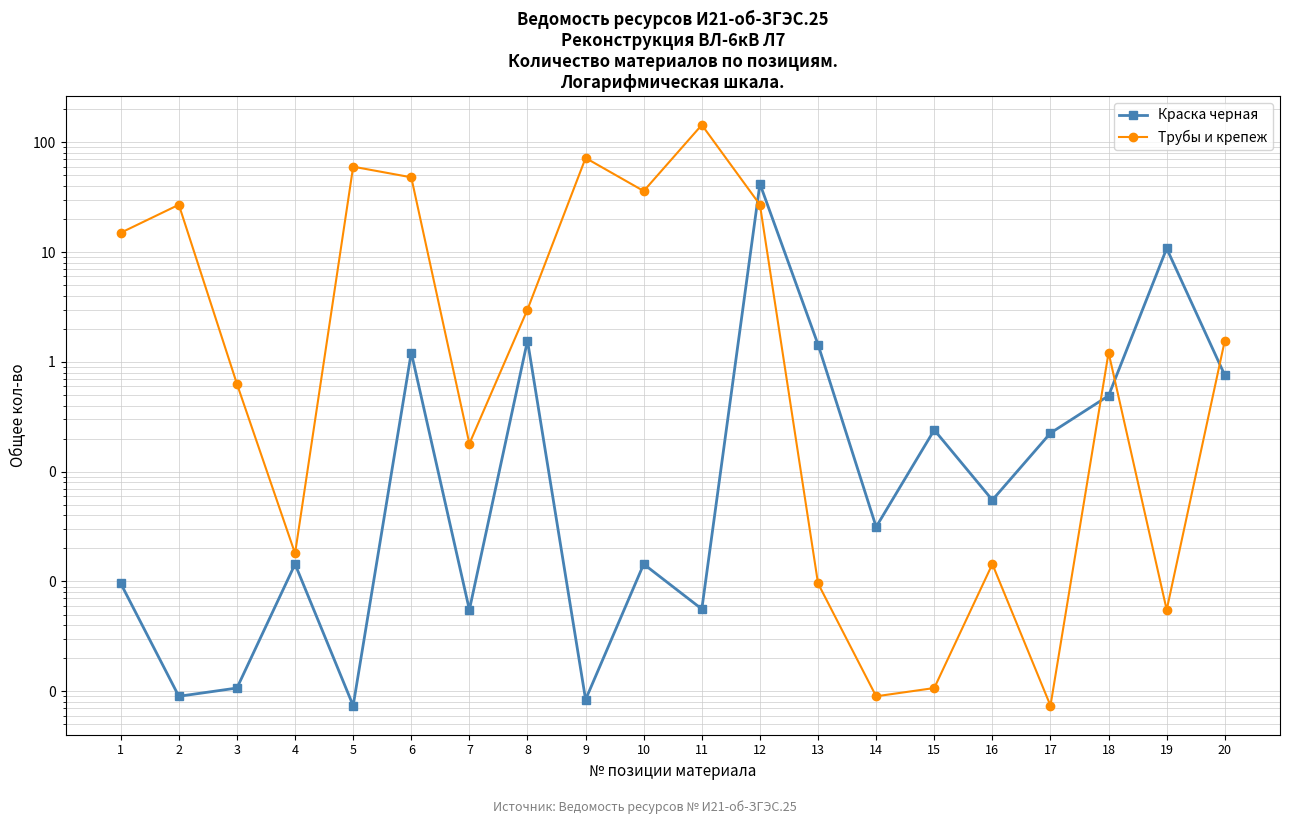

The Трубы и крепеж series shows 36.0 at 10. True or false?

True